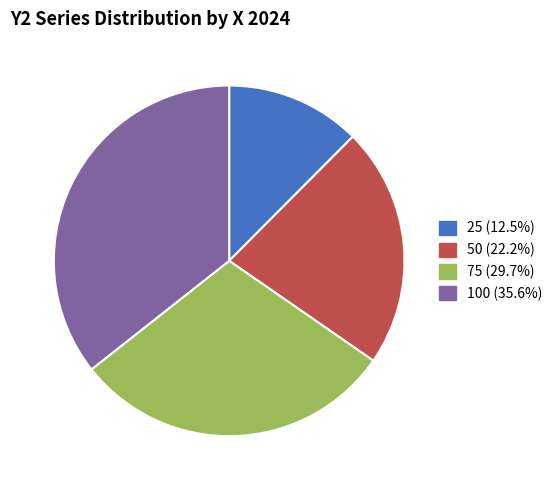

Is there a majority slice in this chart?

No